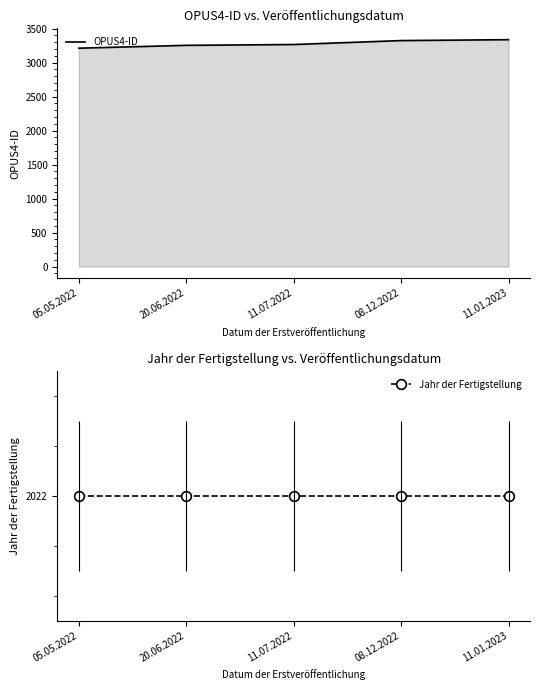

Reading left to right, transcribe all the data shown in this chart.

OPUS4-ID: 3212	3254	3266	3324	3337
Jahr der Fertigstellung: 2022	2022	2022	2022	2022